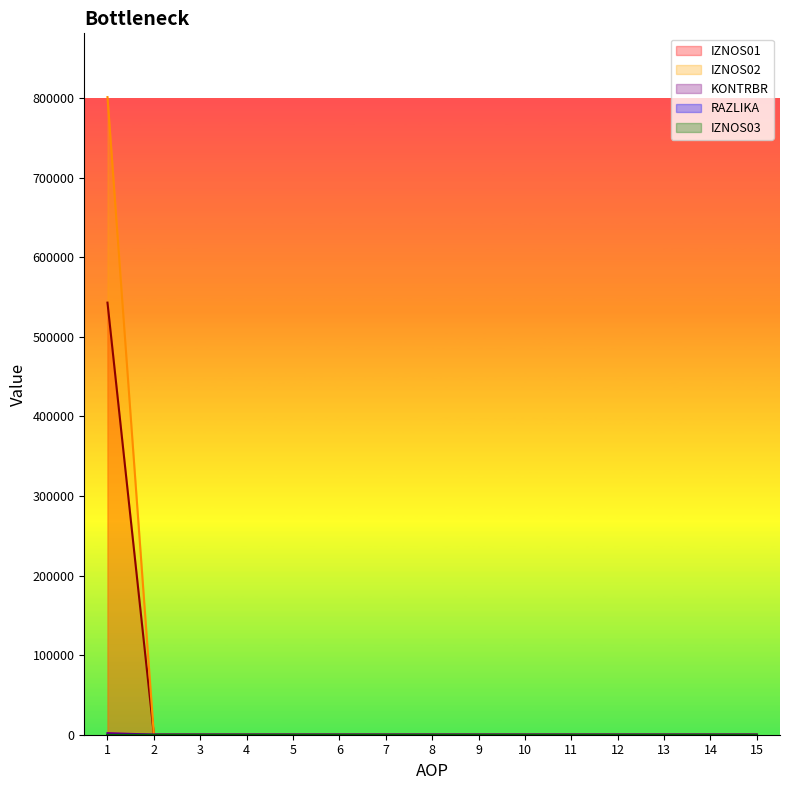

True or false: IZNOS02 and IZNOS01 cross at least once.

False